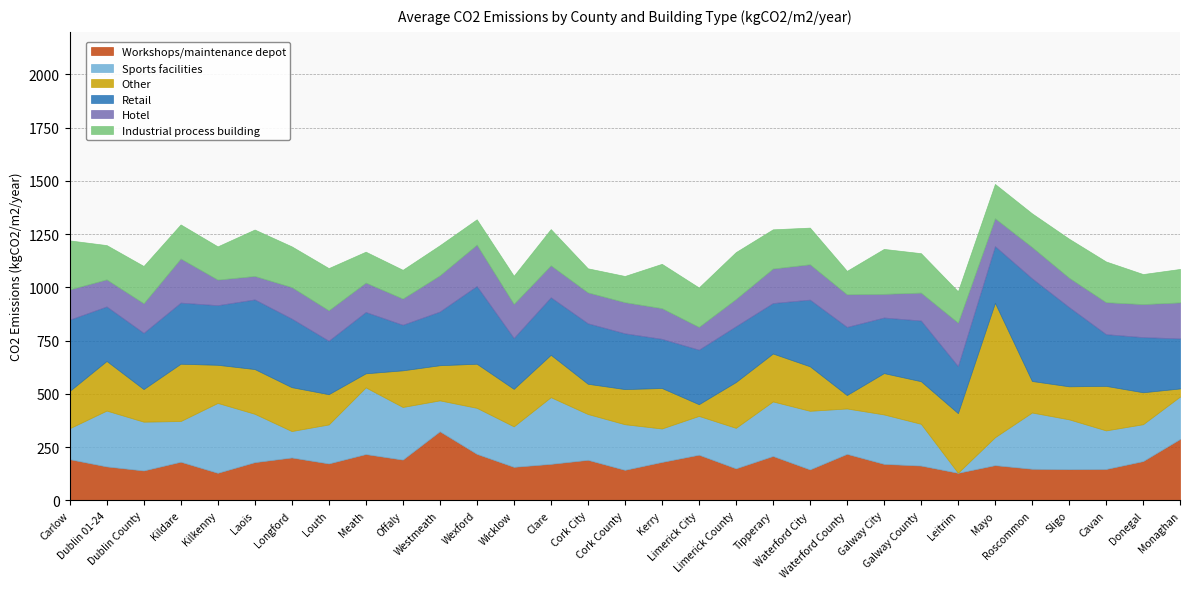

How many data points in Workshops/maintenance depot are above 174?

15